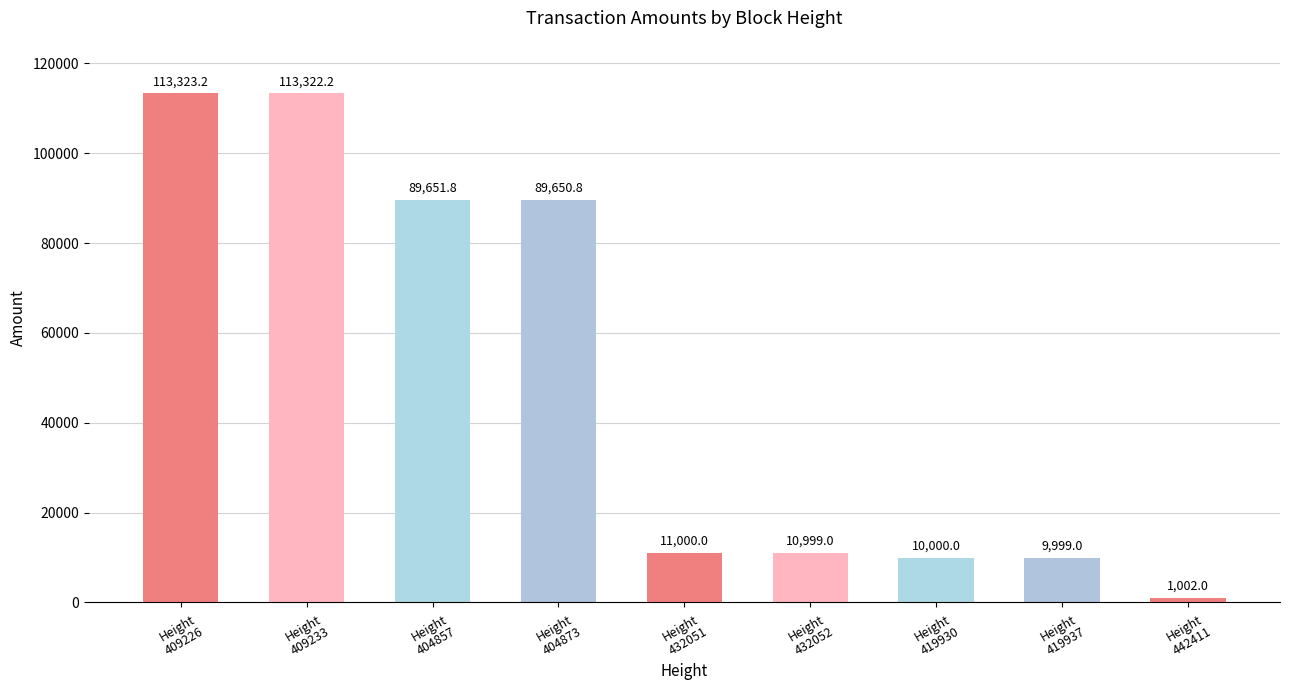

Reading left to right, extract all data points from this chart.

Height
409226=113323.2	Height
409233=113322.2	Height
404857=89651.8	Height
404873=89650.8	Height
432051=11000.0	Height
432052=10999.0	Height
419930=10000.0	Height
419937=9999.0	Height
442411=1002.0